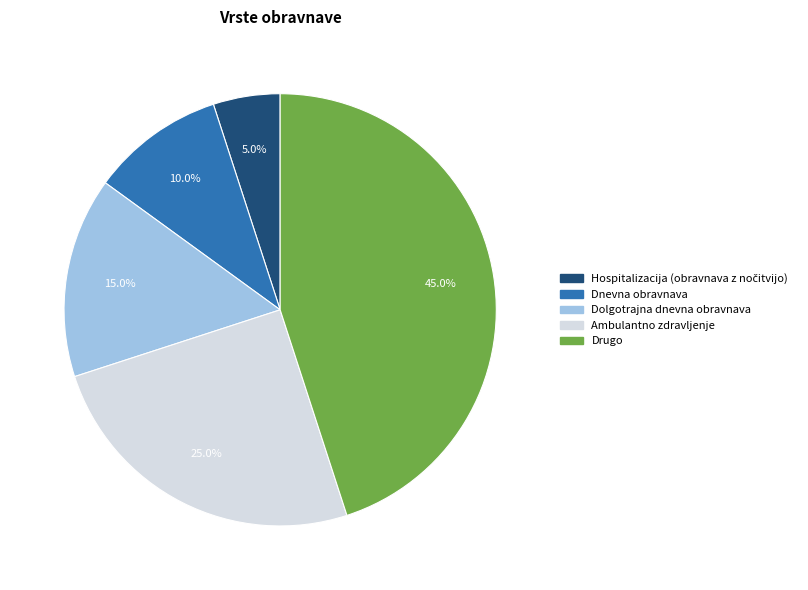

Do Dnevna obravnava and Drugo together represent more than half of the pie?

Yes